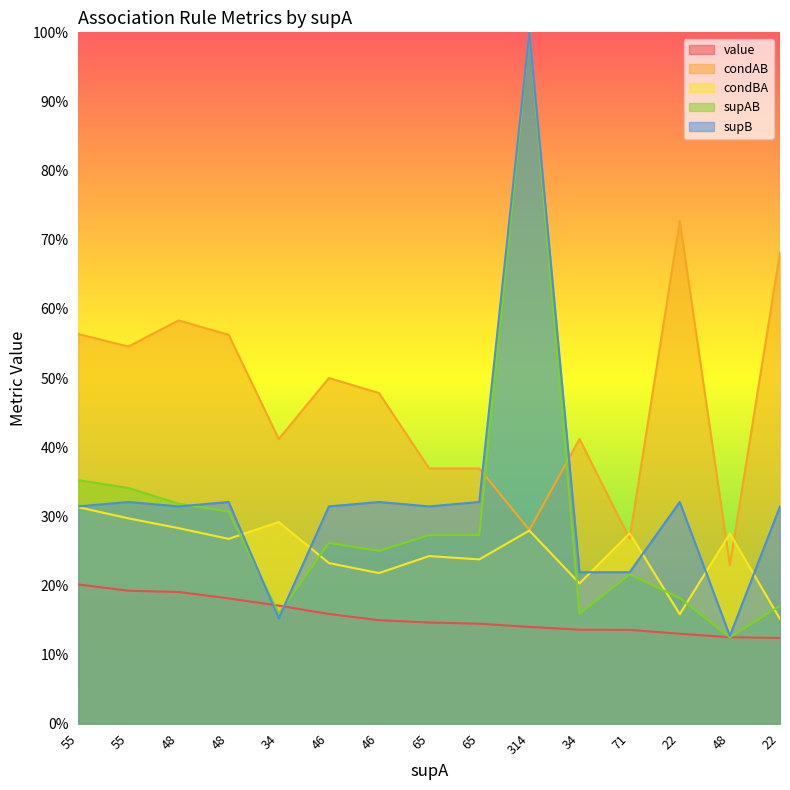

List the labels in order of value value, largest first.

55, 55, 48, 48, 34, 46, 46, 65, 65, 314, 34, 71, 22, 48, 22